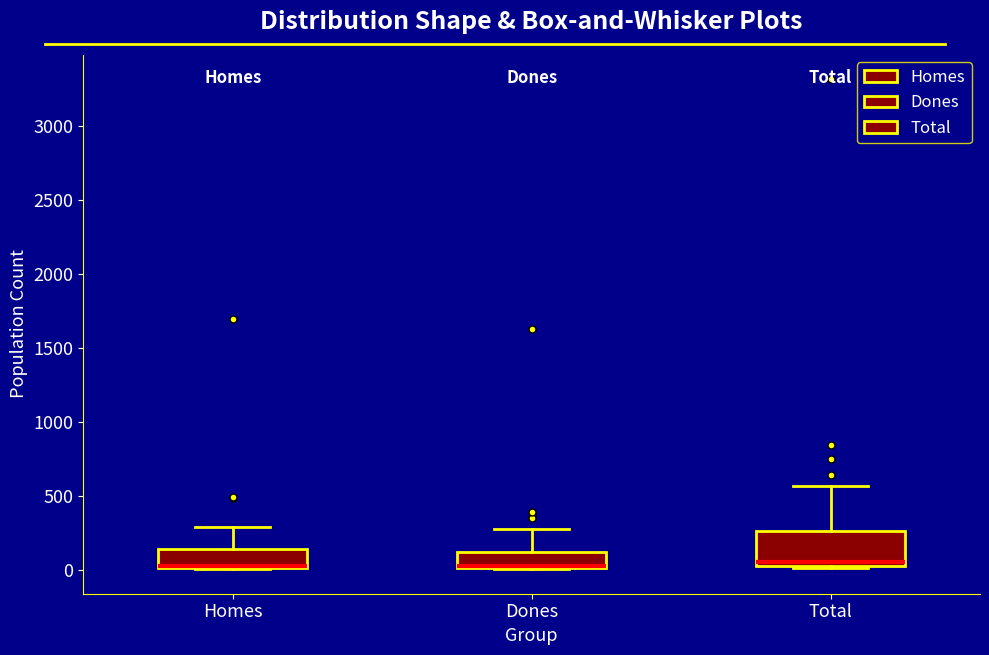

Where is the upper edge of the box for Homes on the y-axis? The values are not printed on the chart, so give them approximately, as read against the axis.

150